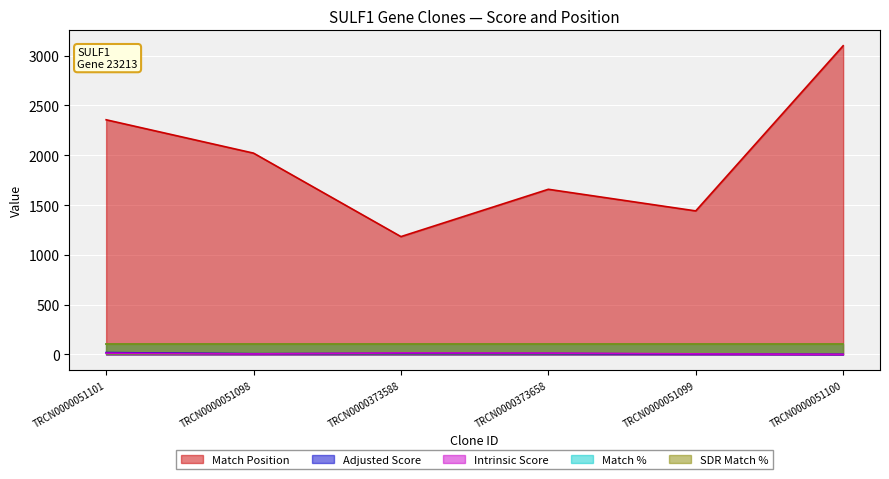

What is the difference between the second highest and second lowest values in the Intrinsic Score series?

8.2